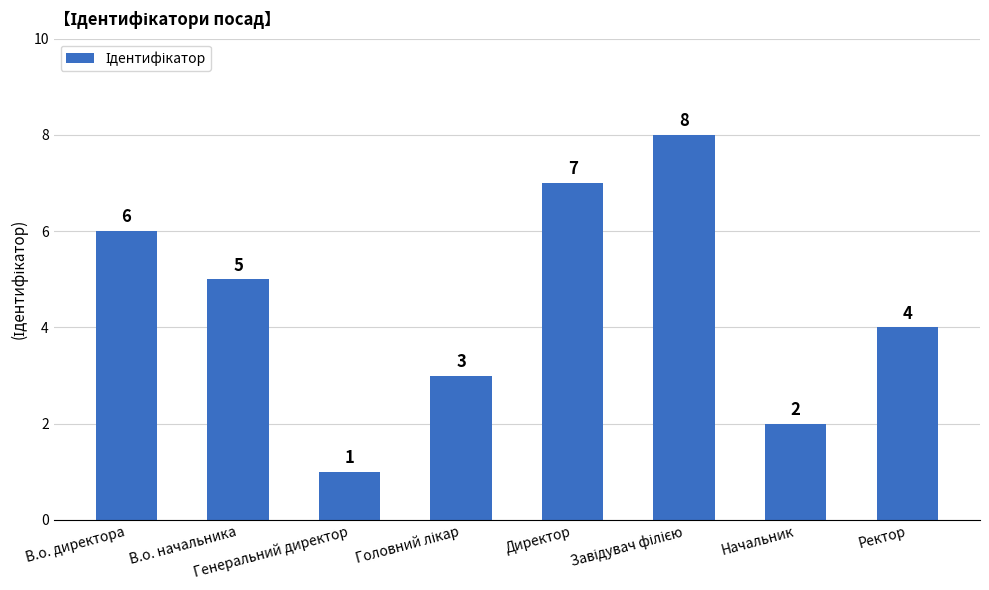

Where is the data nearest to the value 4?

Ректор